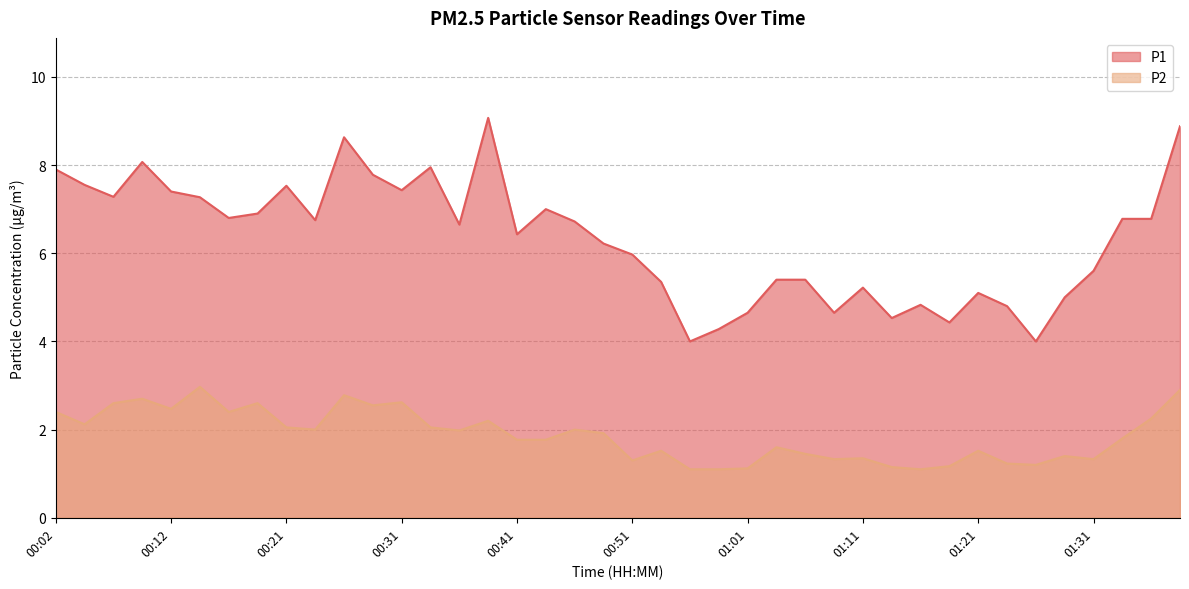

How many values in the P1 series exceed 6?

23